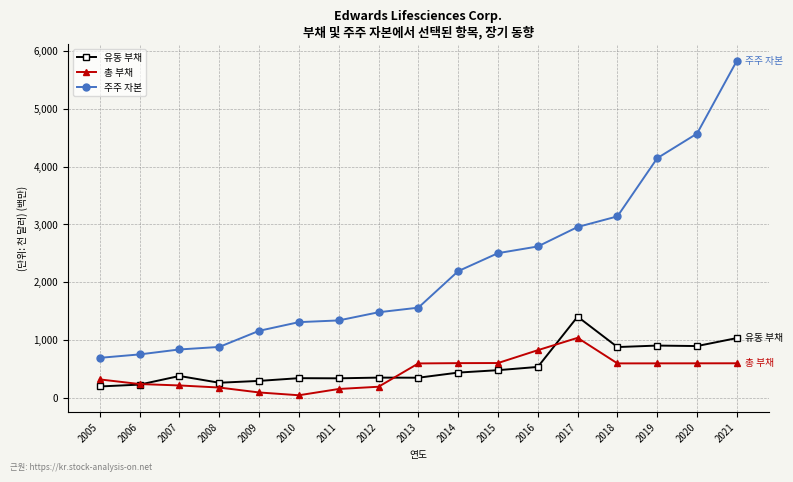

Which series has the widest spread of values?

주주 자본